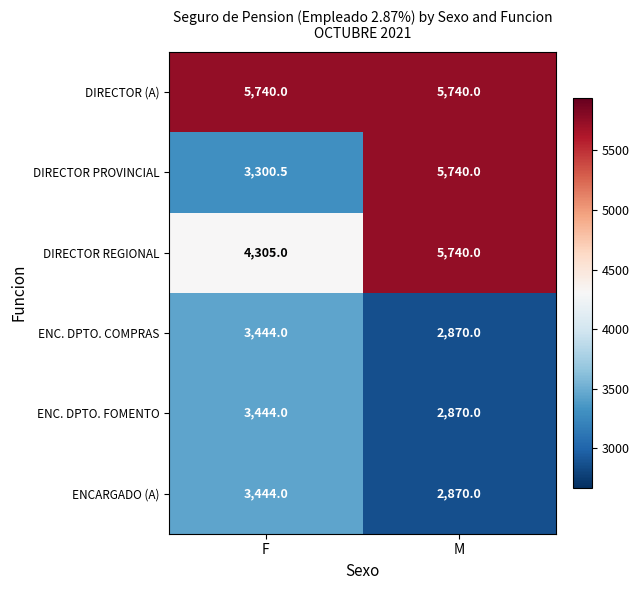

Is it true that DIRECTOR REGIONAL equals 5740.0 at M?

True